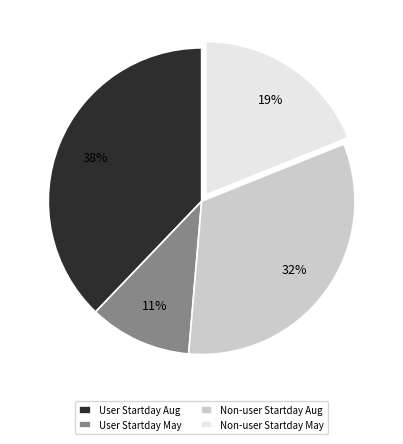

To the nearest percent, what is the average slice percentage?

25%